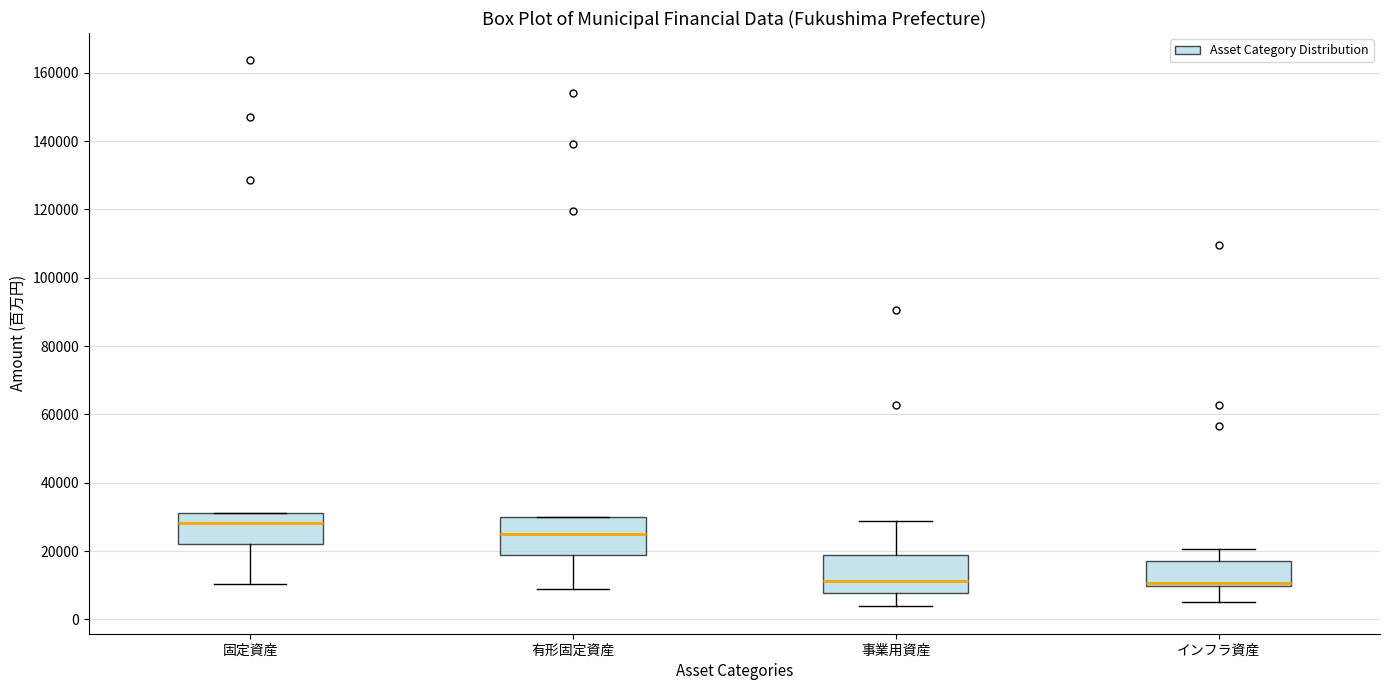

Reading left to right, read every box against the y-axis: the position of its median line, the range the box covers, and the ends of its whiskers. The values are not printed on the chart, so give them approximately, as read against the axis.

固定資産: median 28000, box 22000 to 32000, whiskers 10000 to 32000
有形固定資産: median 26000, box 18000 to 30000, whiskers 8000 to 30000
事業用資産: median 12000, box 8000 to 18000, whiskers 4000 to 28000
インフラ資産: median 10000 (just above the box's lower edge), box 10000 to 18000, whiskers 4000 to 20000